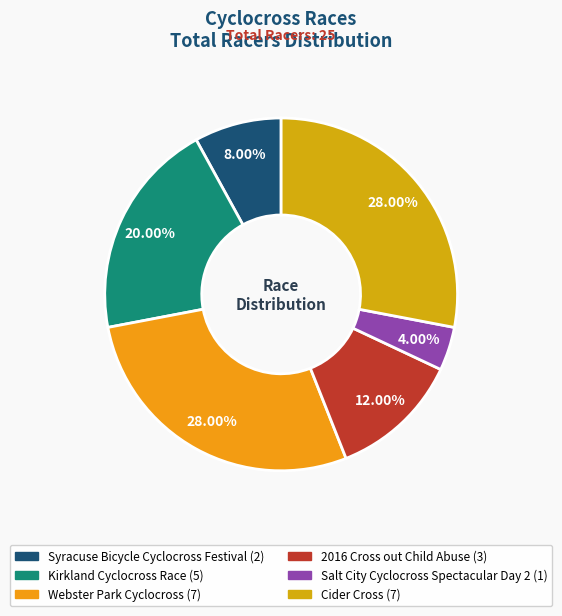

How many slices are in this pie chart?

6